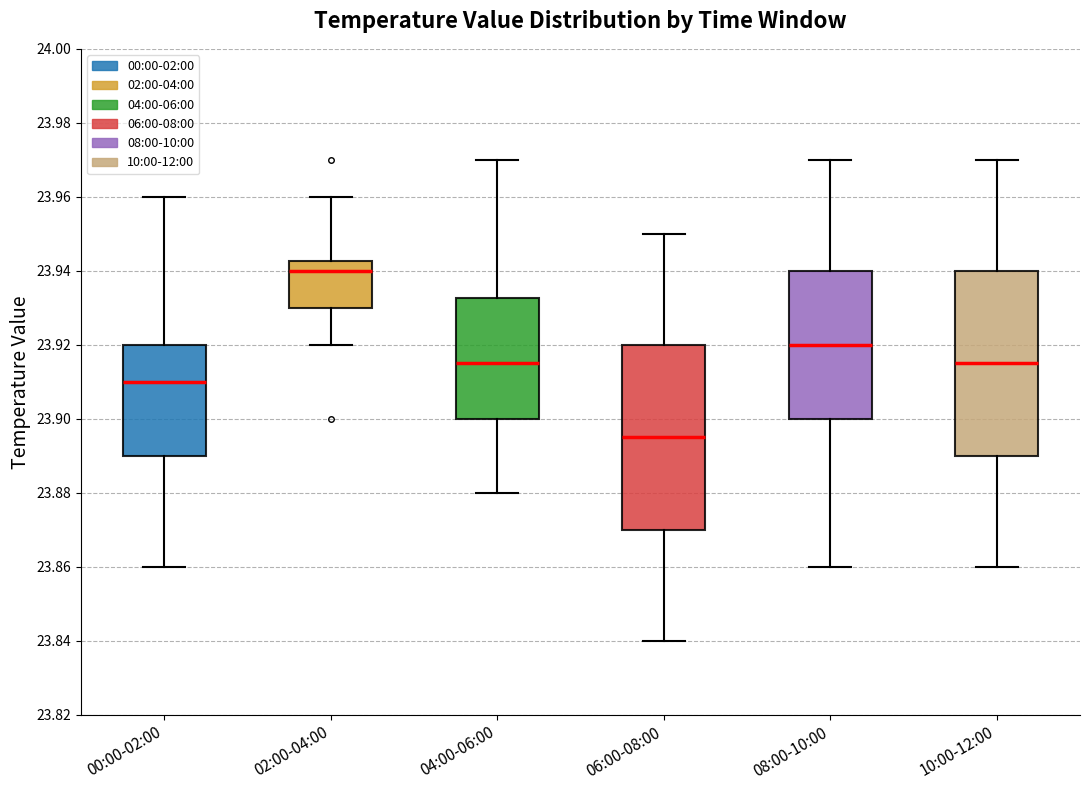

Where is the upper edge of the box for 02:00-04:00 on the y-axis? The values are not printed on the chart, so give them approximately, as read against the axis.

23.942